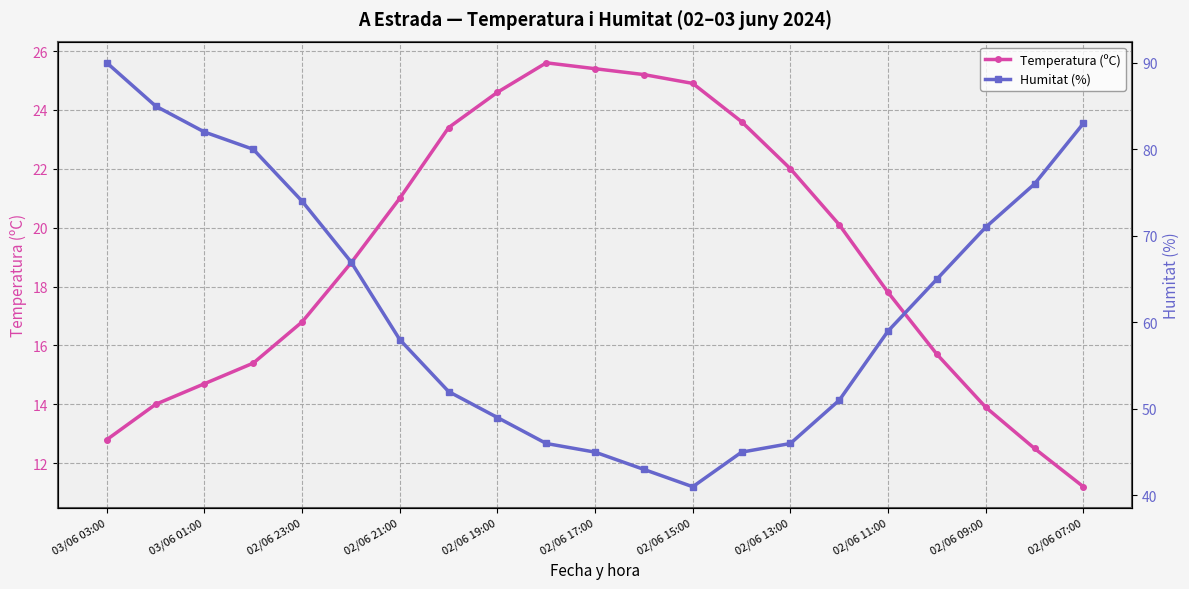

Reading left to right, what are all the values shown in this chart?

Temperatura (ºC): 12.8	14.0	14.7	15.4	16.8	18.8	21.0	23.4	24.6	25.6	25.4	25.2	24.9	23.6	22.0	20.1	17.8	15.7	13.9	12.5	11.2
Humitat (%): 90.0	85.0	82.0	80.0	74.0	67.0	58.0	52.0	49.0	46.0	45.0	43.0	41.0	45.0	46.0	51.0	59.0	65.0	71.0	76.0	83.0